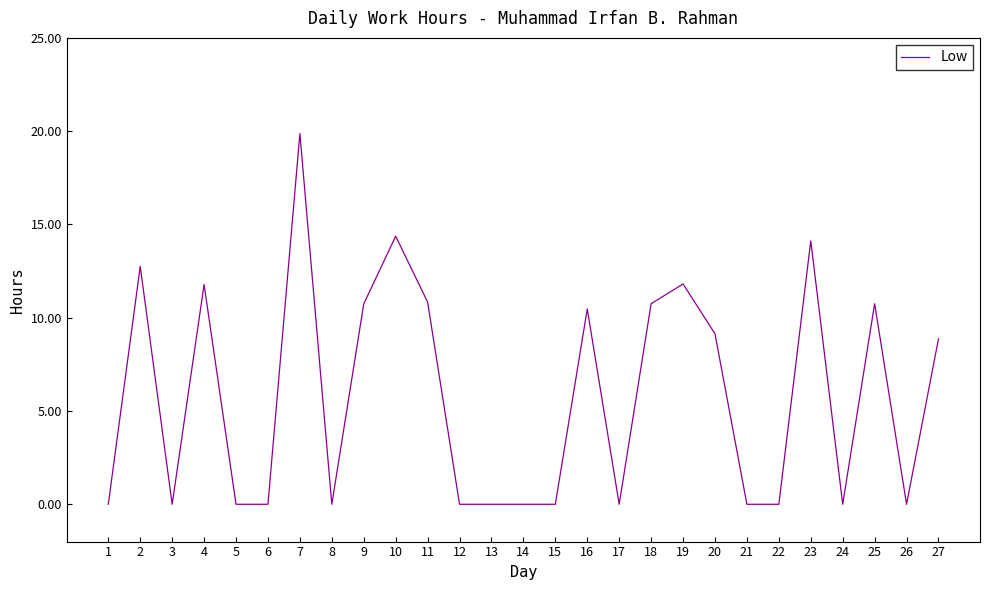

What is the change in value from 11 to 24?

-10.8